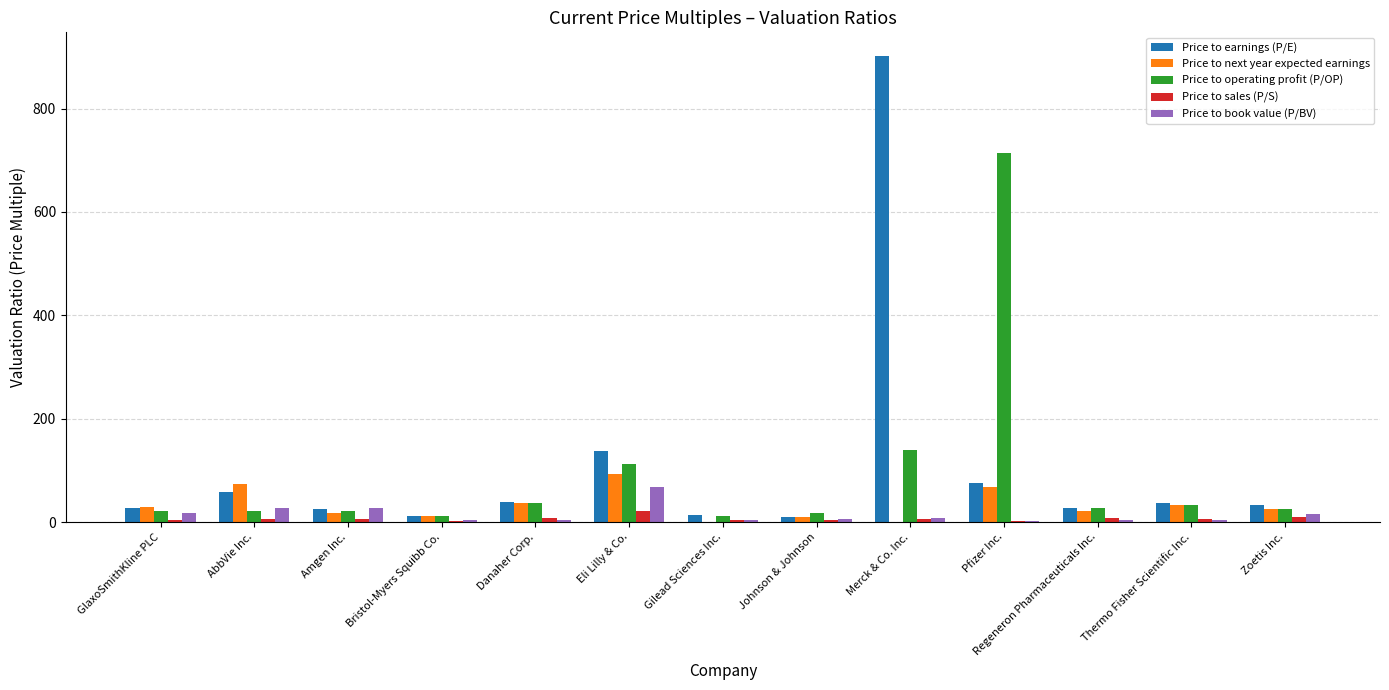

At which label does Price to book value (P/BV) first exceed 5?

GlaxoSmithKline PLC